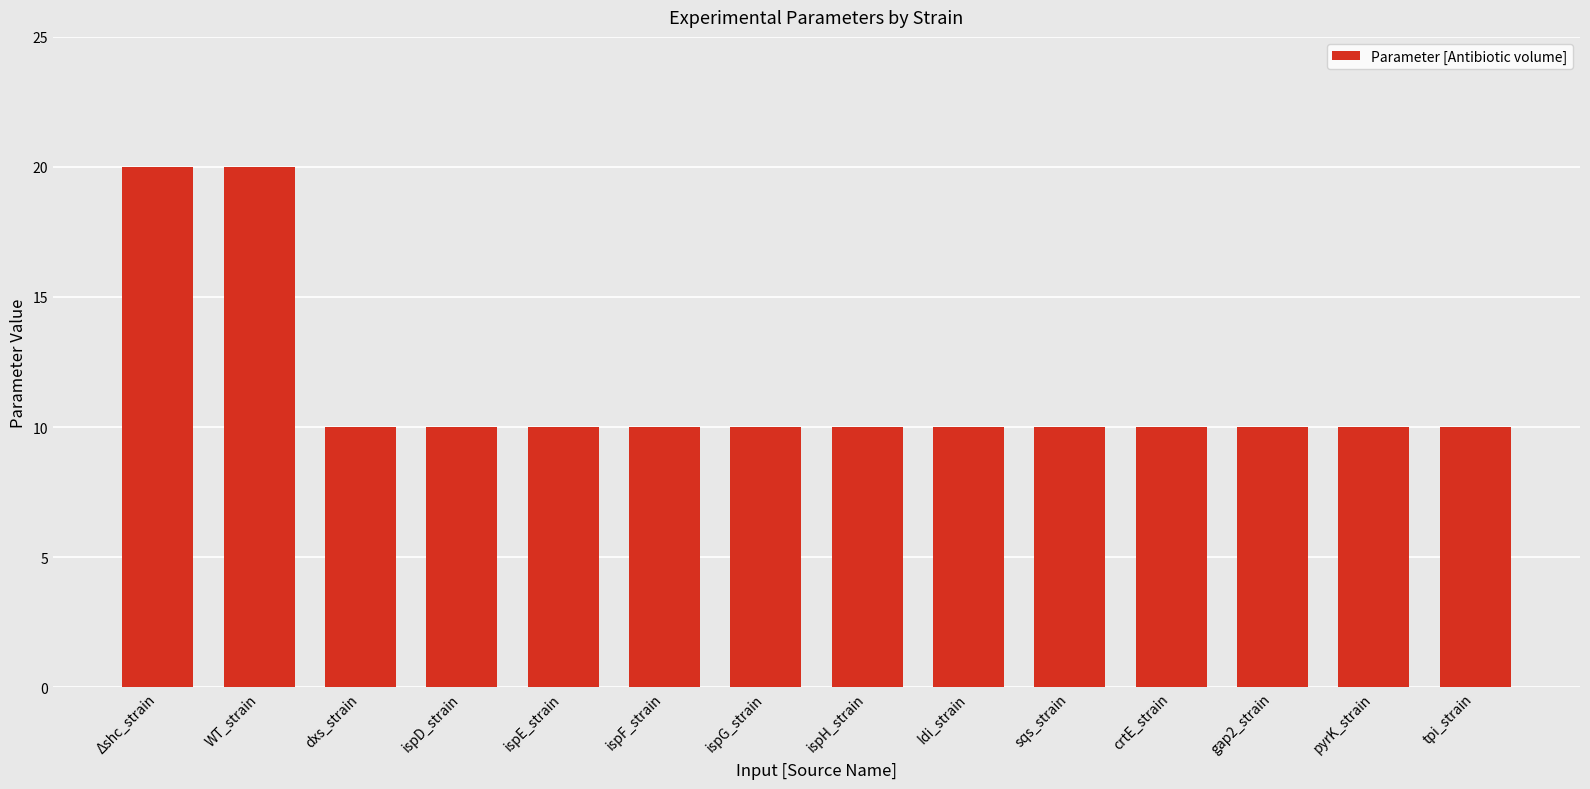

Reading left to right, what are all the values shown in this chart?

Δshc_strain=20	WT_strain=20	dxs_strain=10	ispD_strain=10	ispE_strain=10	ispF_strain=10	ispG_strain=10	ispH_strain=10	Idi_strain=10	sqs_strain=10	crtE_strain=10	gap2_strain=10	pyrK_strain=10	tpi_strain=10